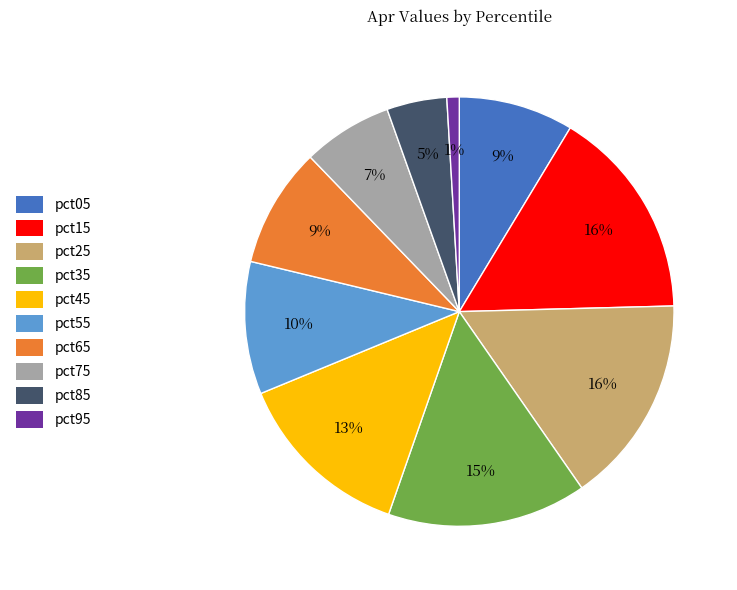

Does any single category account for the majority?

No